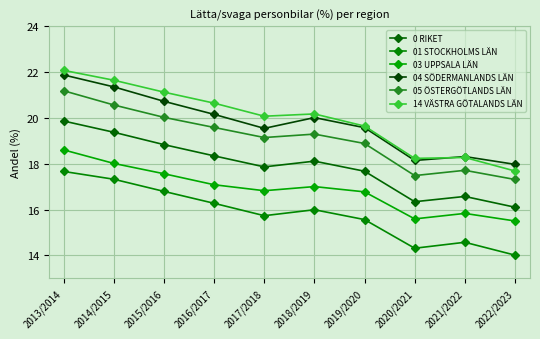

True or false: 03 UPPSALA LÄN and 0 RIKET intersect in this chart.

False